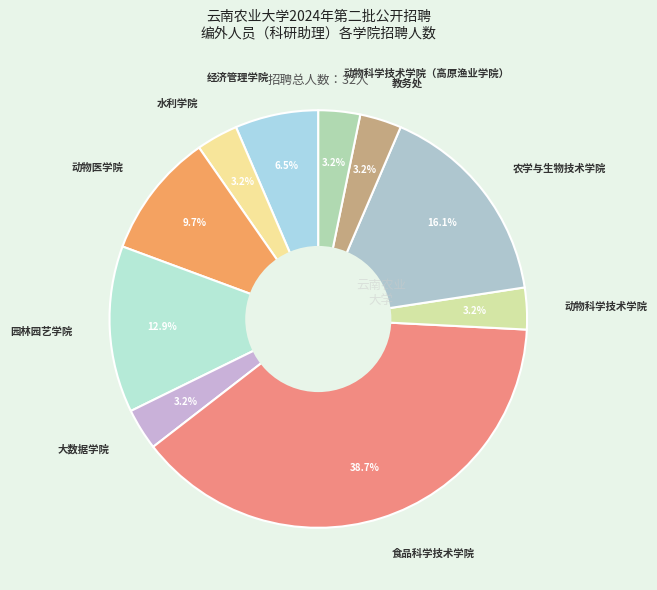

To the nearest percent, what portion does 动物医学院 represent?

10%